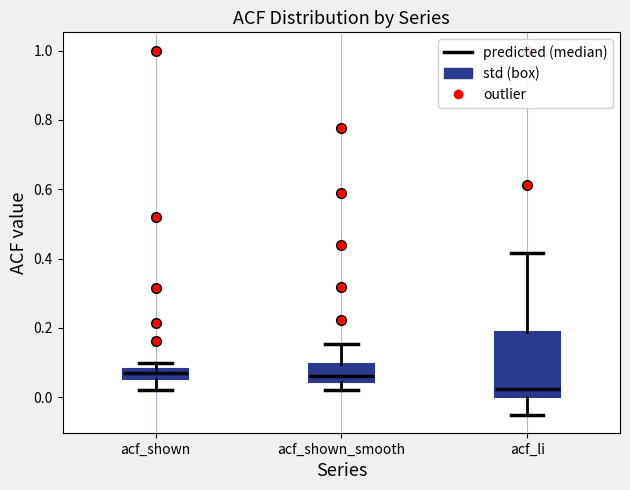

Where does the lower whisker of the box for acf_shown_smooth end on the y-axis? The values are not printed on the chart, so give them approximately, as read against the axis.

0.02